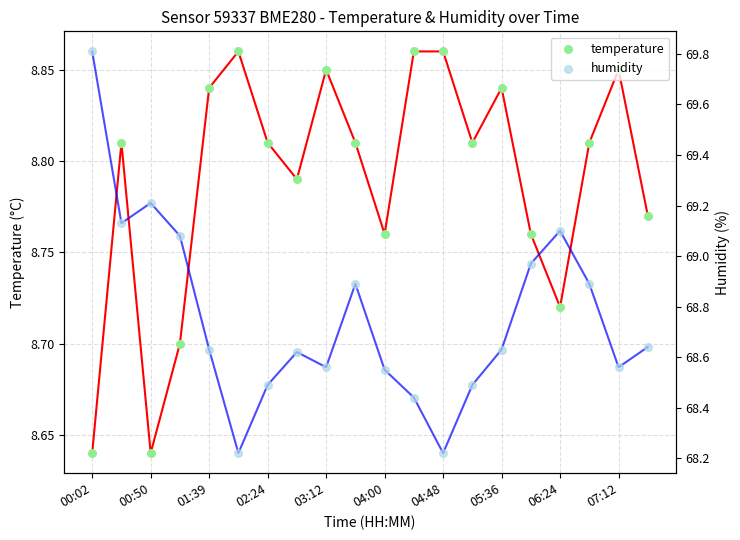

Which series has the largest Y range (max minus min)?

humidity